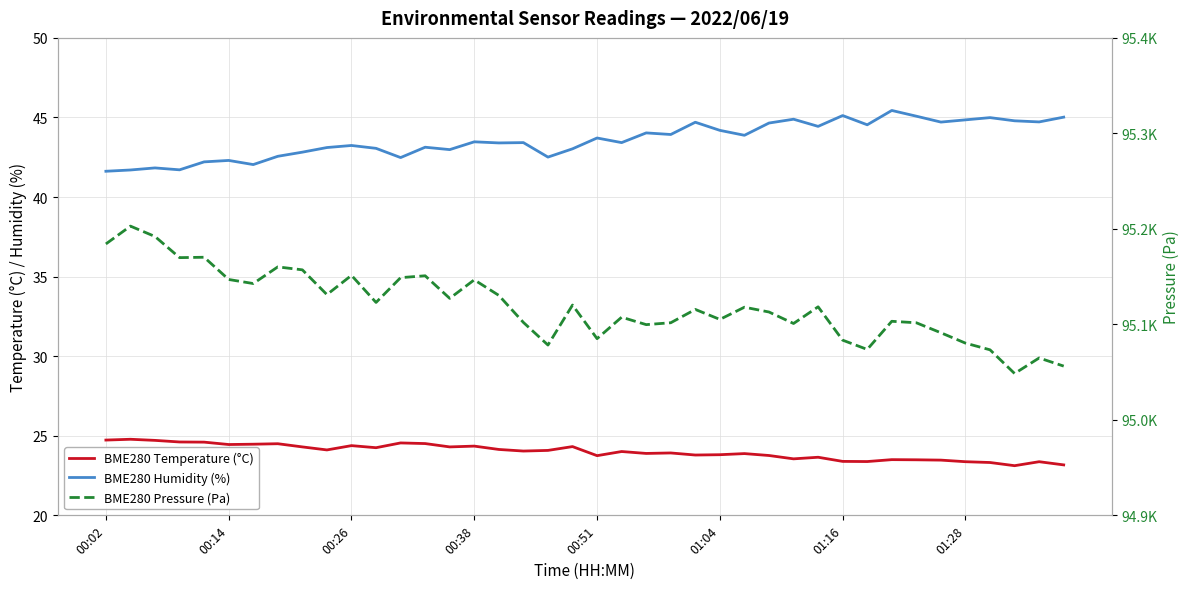

What is the lowest value of the BME280 Temperature (°C) series?

23.1